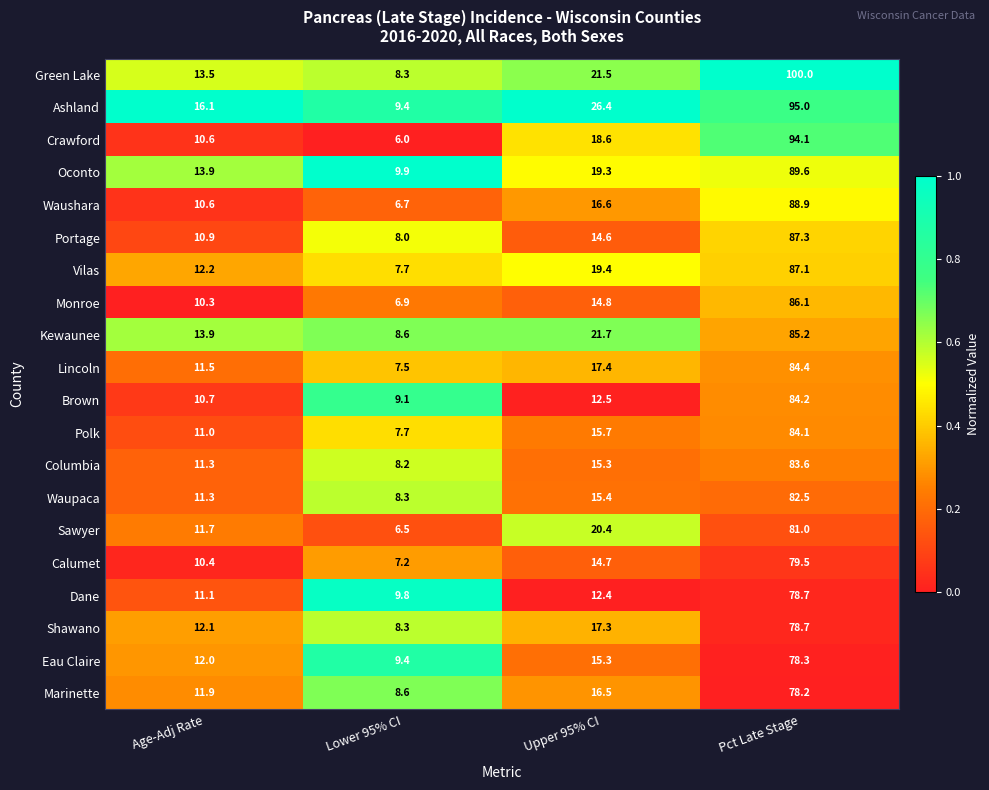

What is the difference between the maximum and minimum values in the Oconto series?

79.7